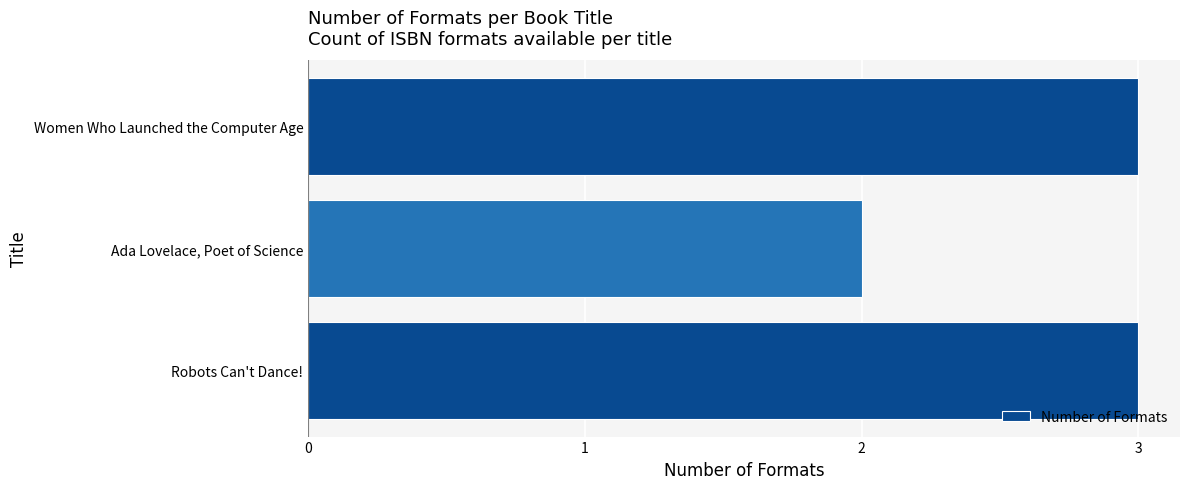

What is the average value?

3